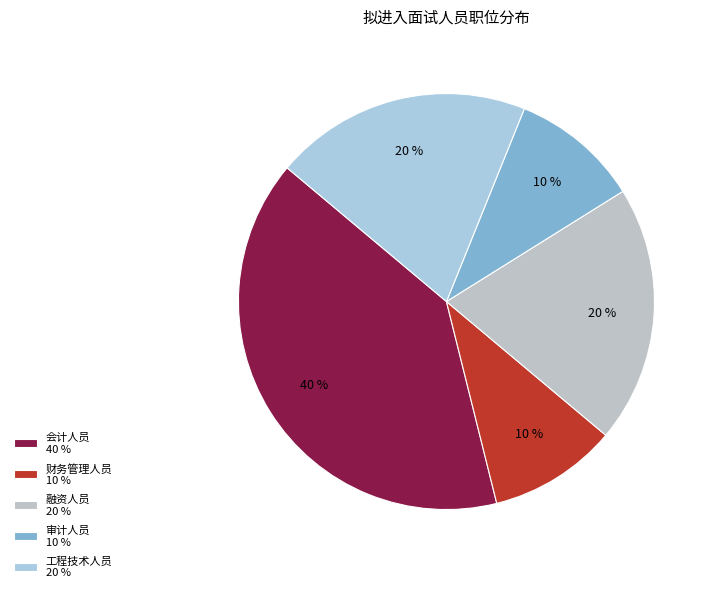

Is 融资人员 the majority of the pie?

No